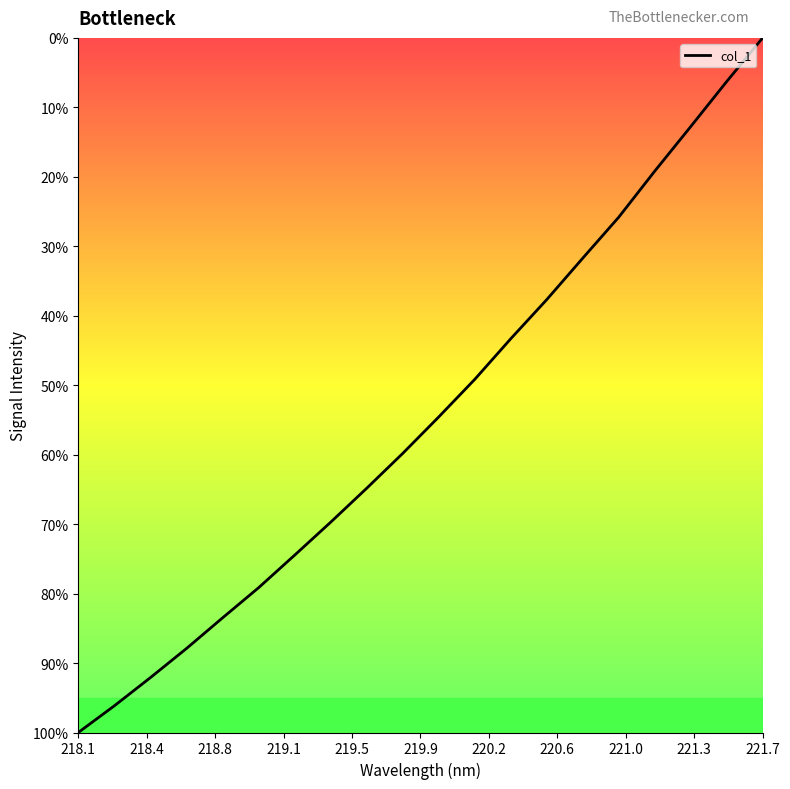

Does the chart have visible grid lines?

No